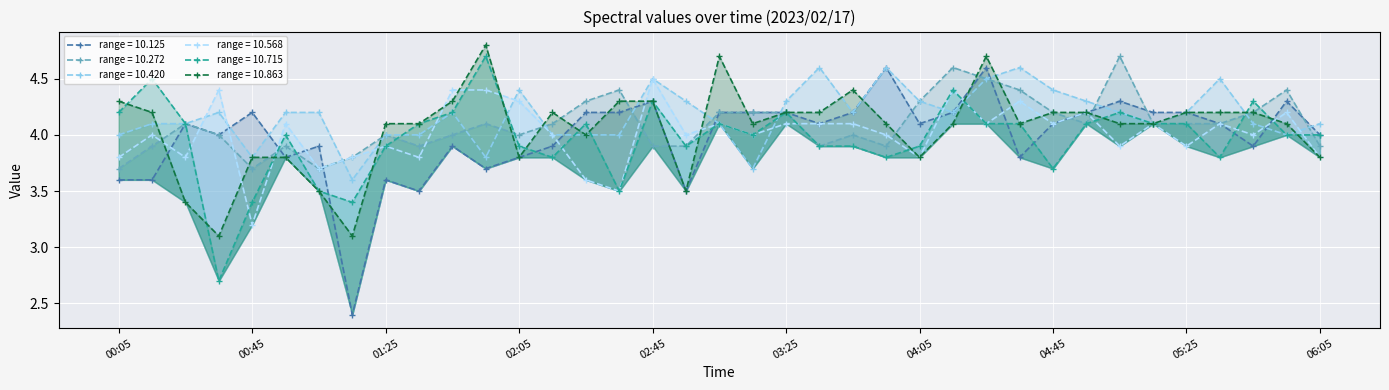

Which series has the largest total across all categories?

10.420